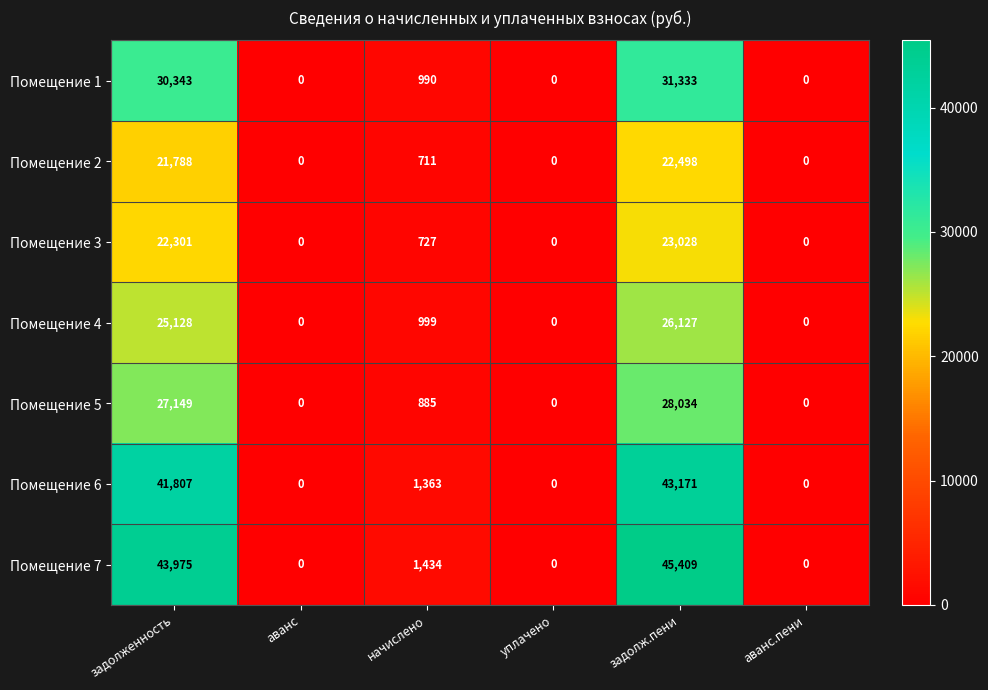

What is the maximum value shown in the chart?

45409